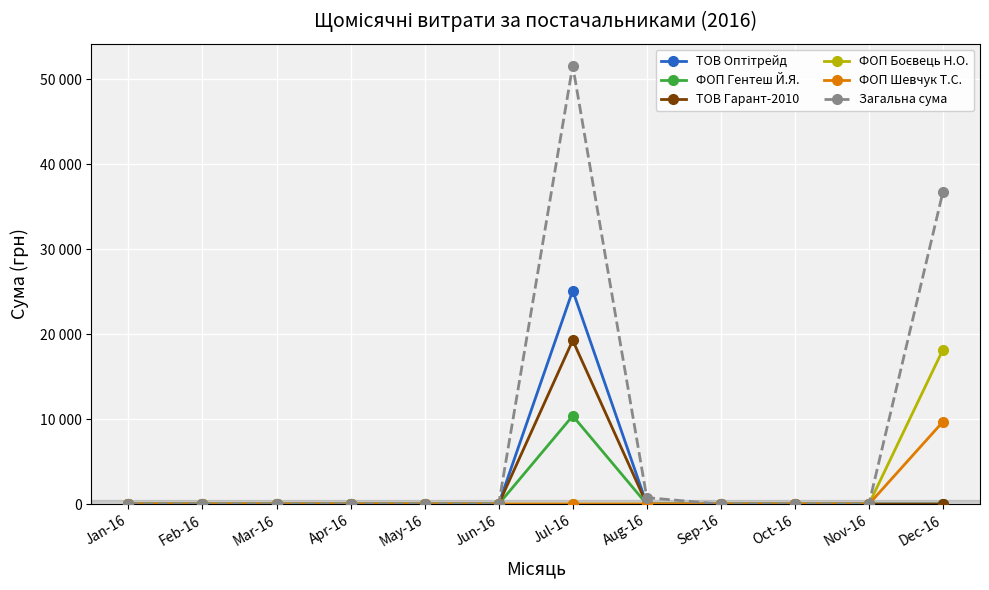

Which series has the largest total across all categories?

Загальна сума